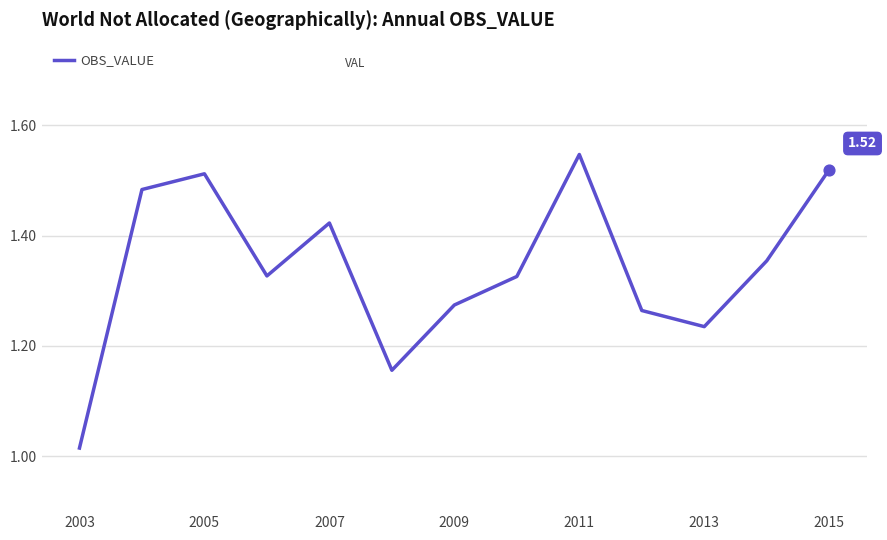

How many lines are shown in the chart?

1